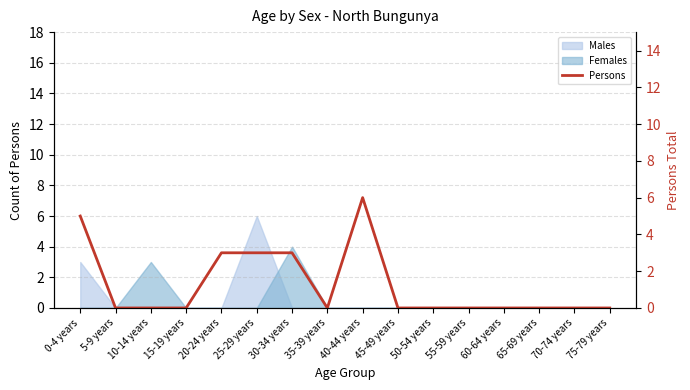

Rank the categories by value from lowest to highest.

5-9 years, 10-14 years, 15-19 years, 35-39 years, 45-49 years, 50-54 years, 55-59 years, 60-64 years, 65-69 years, 70-74 years, 75-79 years, 20-24 years, 25-29 years, 30-34 years, 0-4 years, 40-44 years